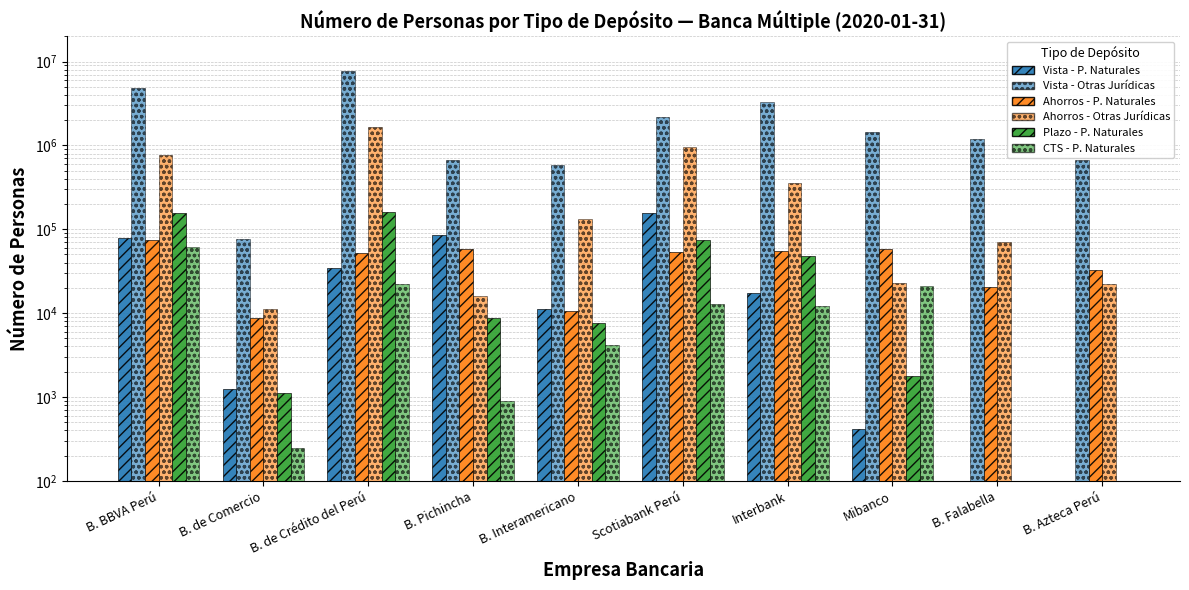

How many groups of bars are there?

10